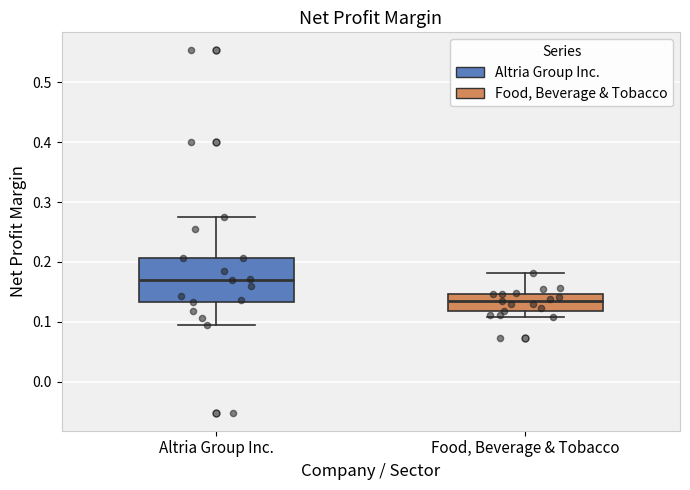

Reading left to right, transcribe this box plot: for each box, give where its median line is, the range the box spans, and where its two whiskers end, as read against the y-axis. The values are not printed on the chart, so give them approximately, as read against the axis.

Altria Group Inc.: median 0.17, box 0.13 to 0.21, whiskers 0.10 to 0.27
Food, Beverage & Tobacco: median 0.13, box 0.12 to 0.15, whiskers 0.11 to 0.18